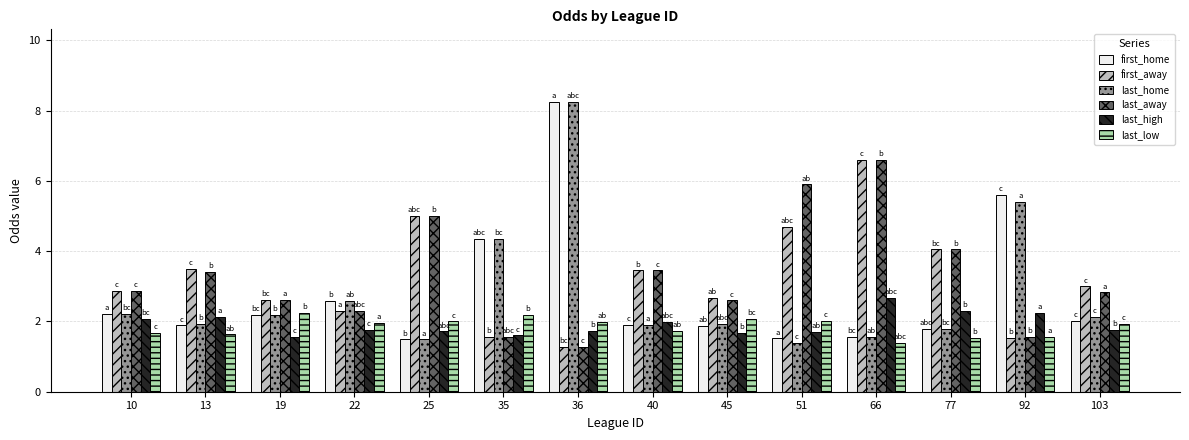

Between 35 and 45, which series saw the biggest shift?

first_home